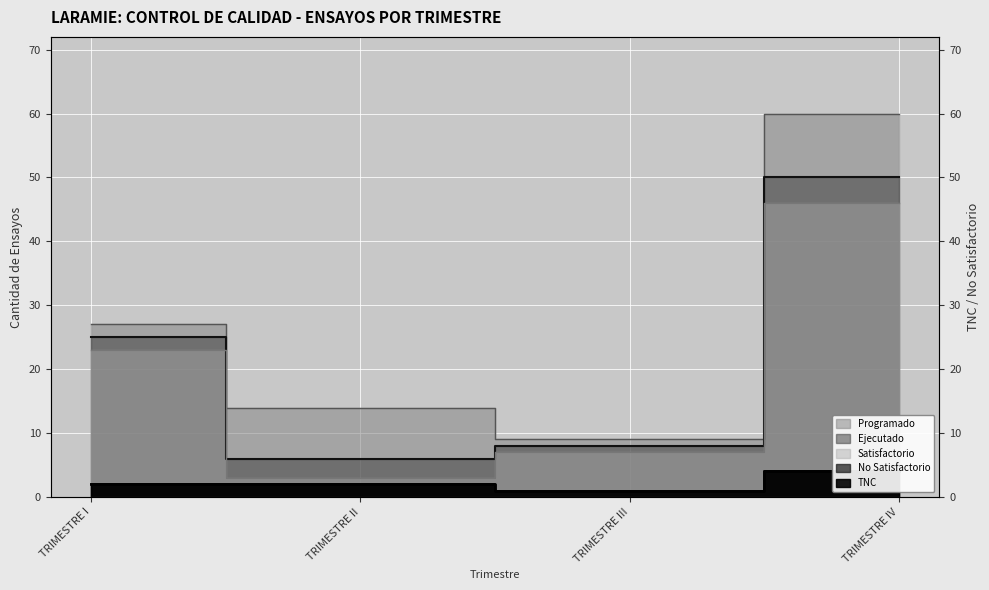

What is the value of the No Satisfactorio point at the 3rd from the left?

1